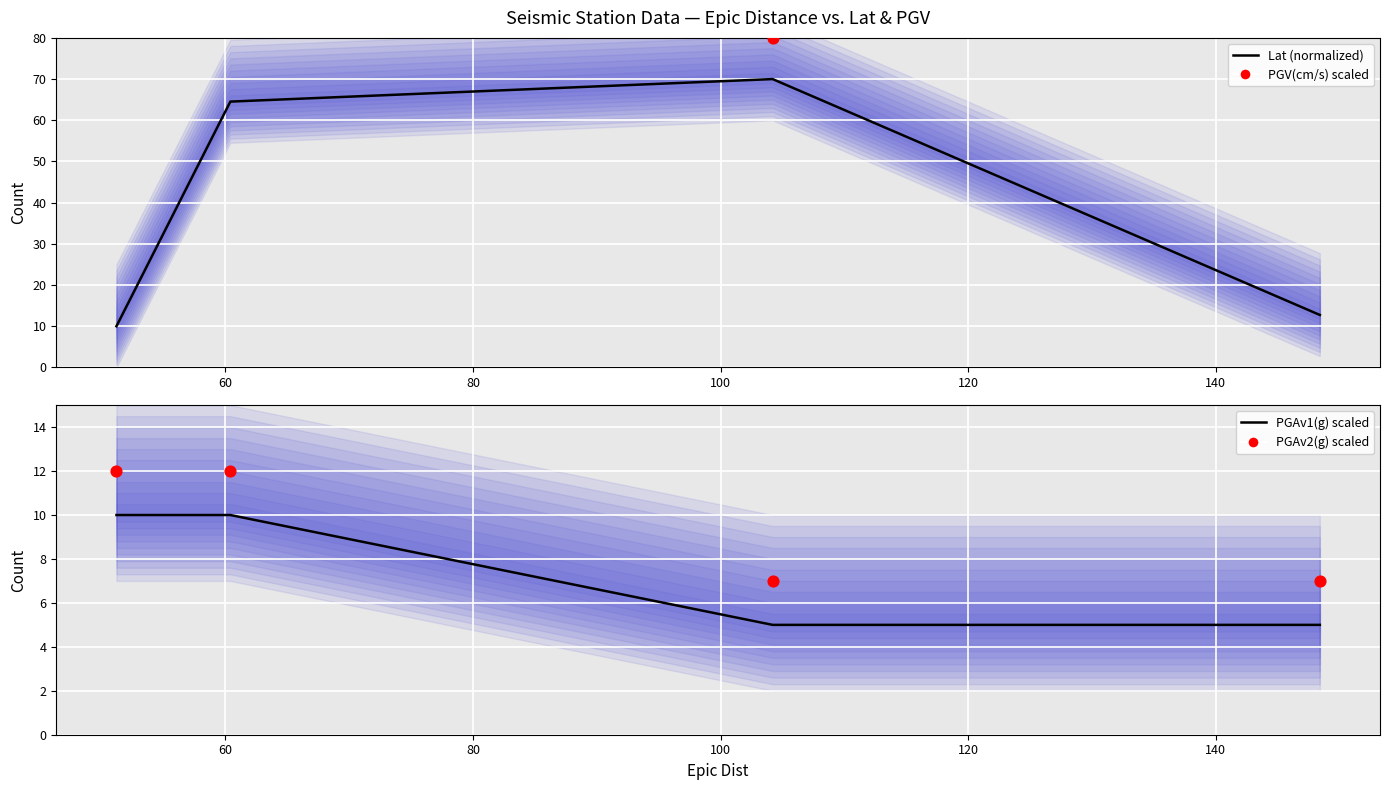

What is the total value across all series at 60?

246.5